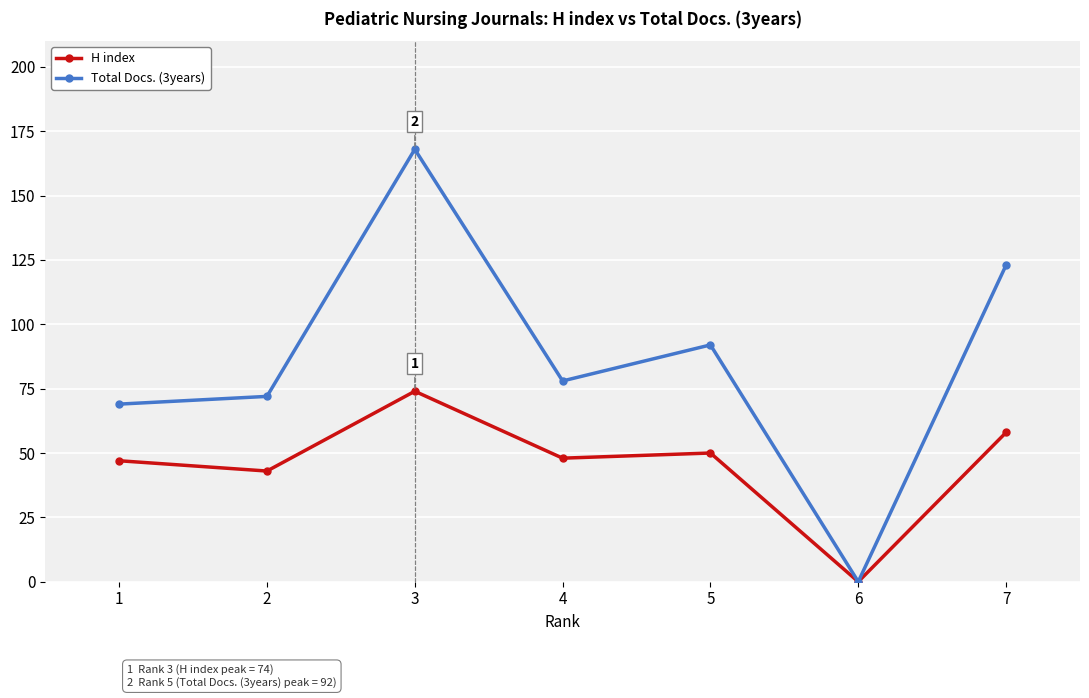

How many values in the Total Docs. (3years) series are below 78?

3